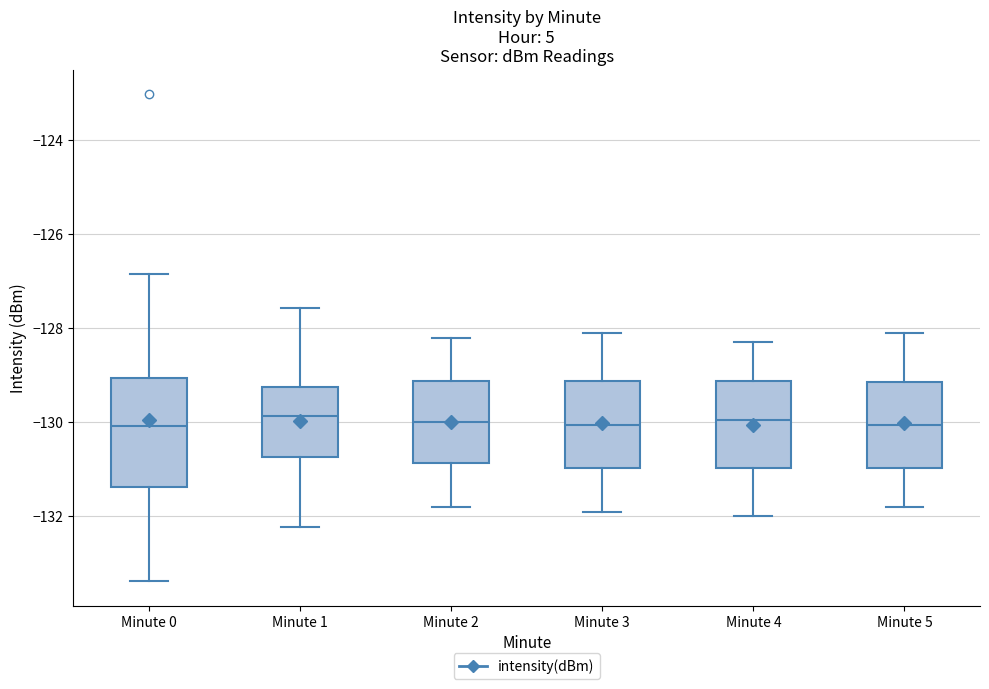

Reading left to right, transcribe this box plot: for each box, give where its median line is, the range the box spans, and where its two whiskers end, as read against the y-axis. The values are not printed on the chart, so give them approximately, as read against the axis.

Minute 0: median -130.0, box -131.4 to -129.0, whiskers -133.4 to -126.8
Minute 1: median -129.8, box -130.8 to -129.2, whiskers -132.2 to -127.6
Minute 2: median -130.0, box -130.8 to -129.2, whiskers -131.8 to -128.2
Minute 3: median -130.0, box -131.0 to -129.2, whiskers -131.8 to -128.0
Minute 4: median -130.0, box -131.0 to -129.2, whiskers -132.0 to -128.2
Minute 5: median -130.0, box -131.0 to -129.2, whiskers -131.8 to -128.0